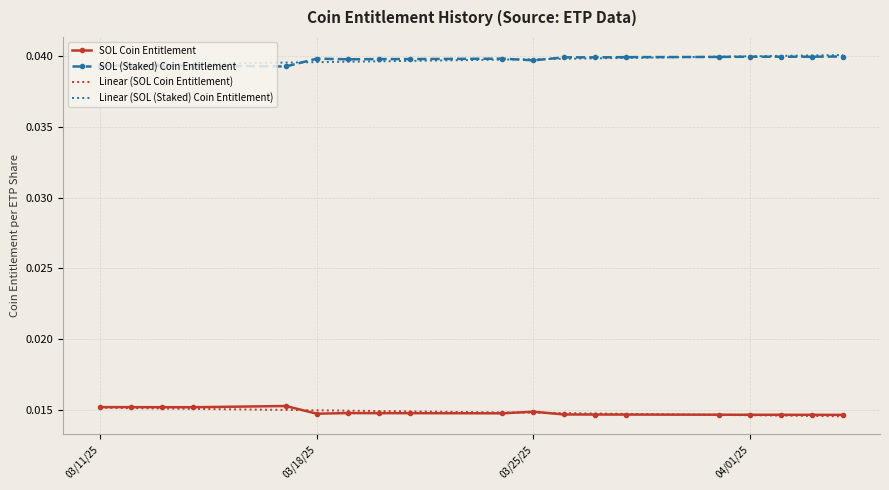

True or false: Linear (SOL Coin Entitlement) and SOL (Staked) Coin Entitlement cross at least once.

False